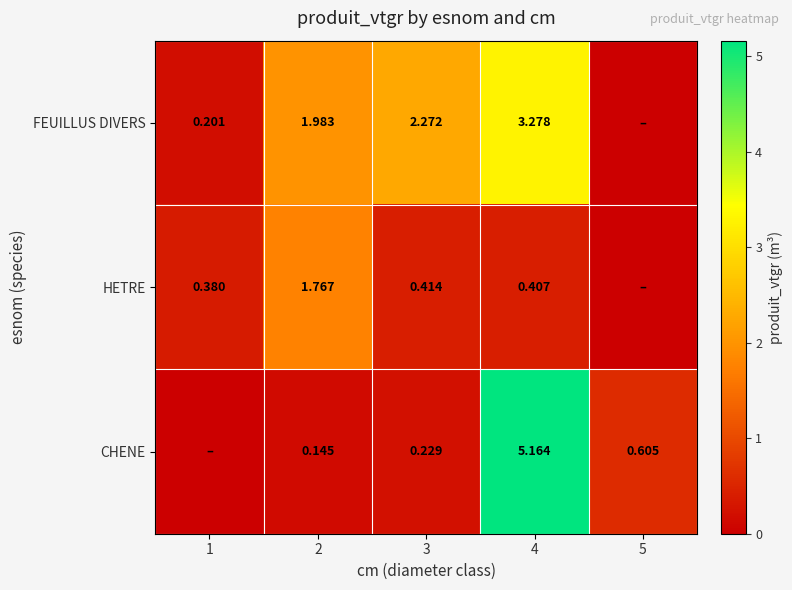

Is the value of FEUILLUS DIVERS at 1 greater than the value of CHENE at 4?

No